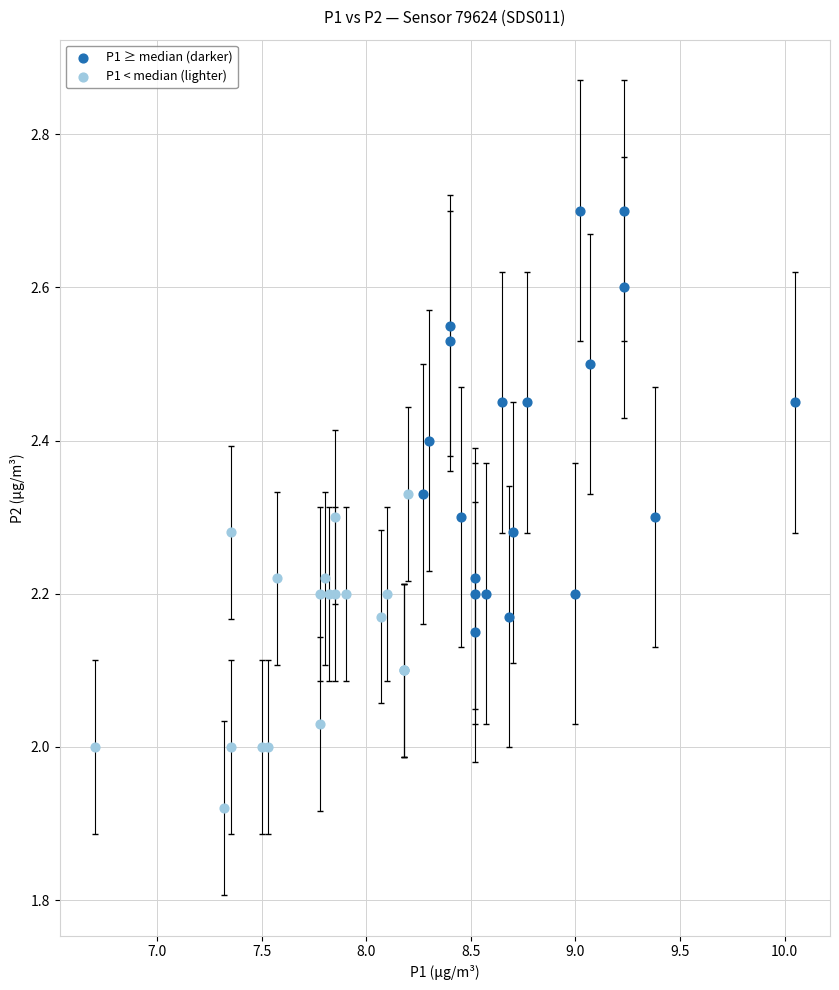

What are all the series names shown in the legend?

P1 ≥ median (darker), P1 < median (lighter)